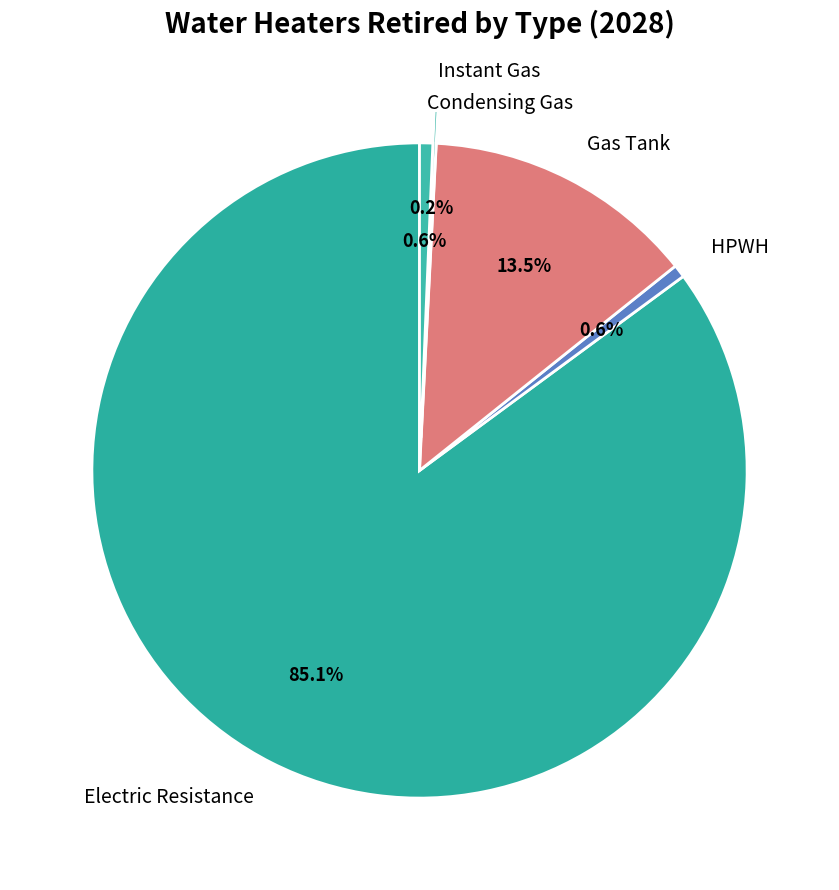

Does Electric Resistance represent more than half of the total?

Yes